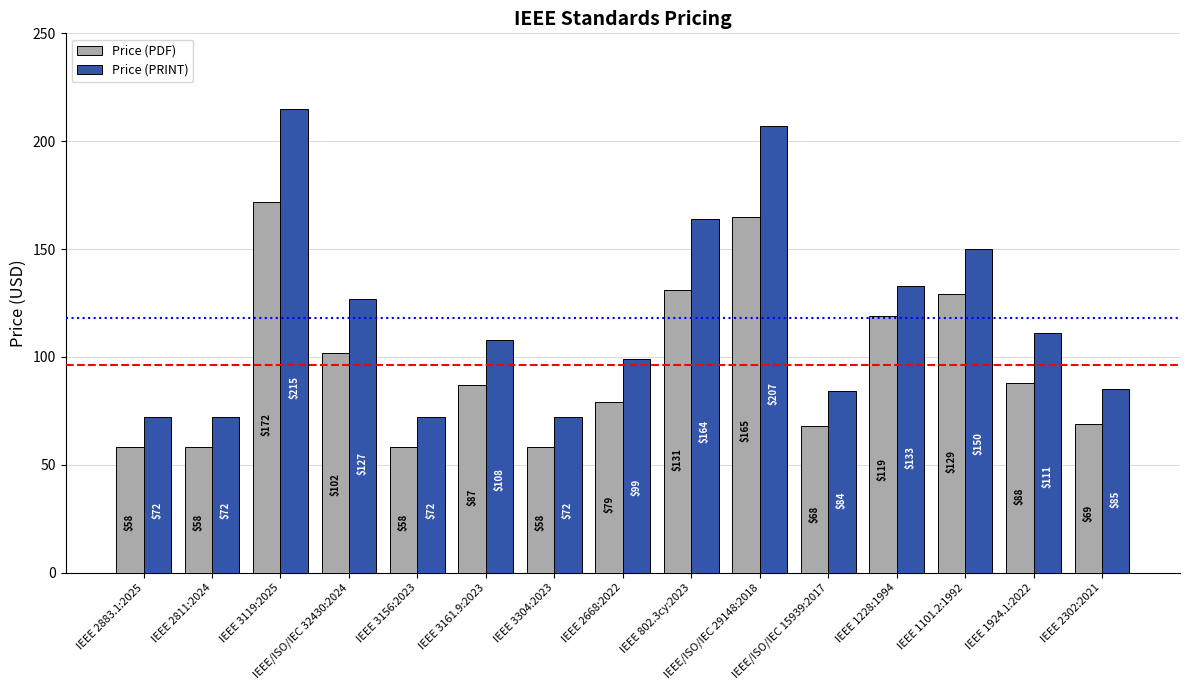

What is the lowest value of the Price (PDF) series?

58